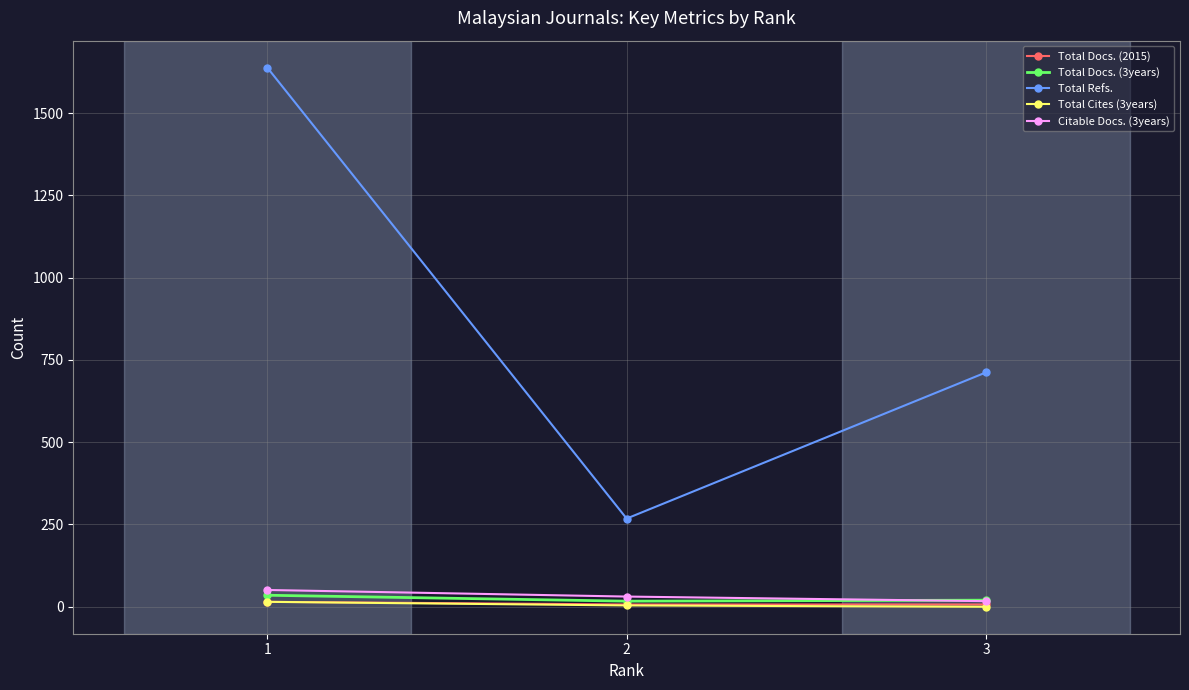

Which series has the widest spread of values?

Total Refs.